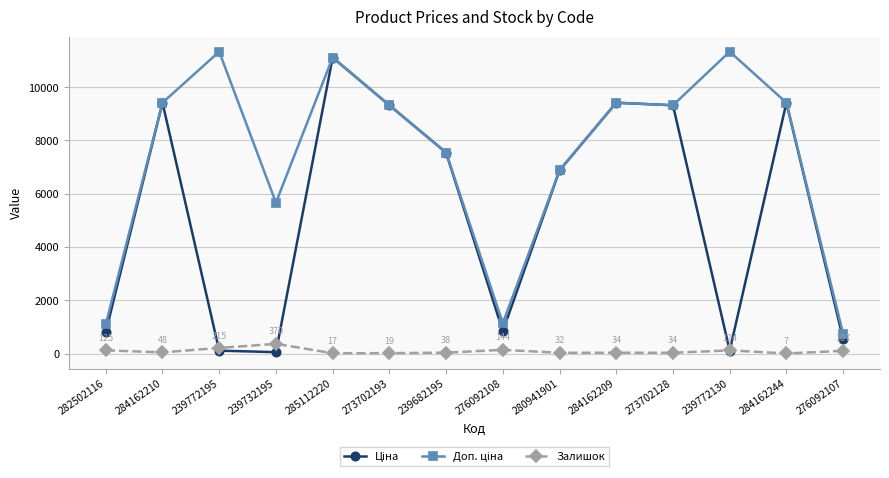

How many data points does each series have?

14